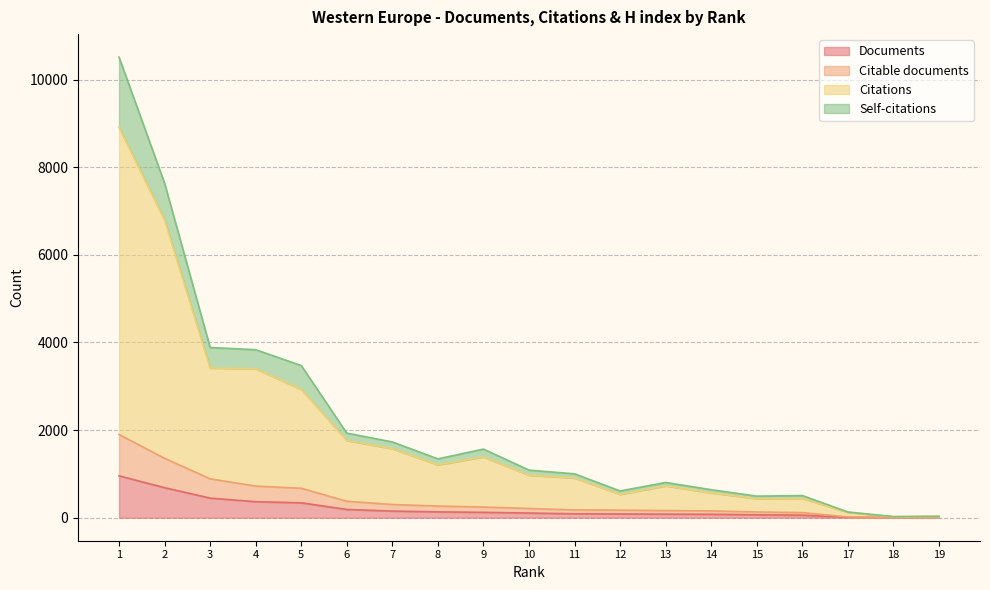

Does the chart display data point markers on the line(s)?

No